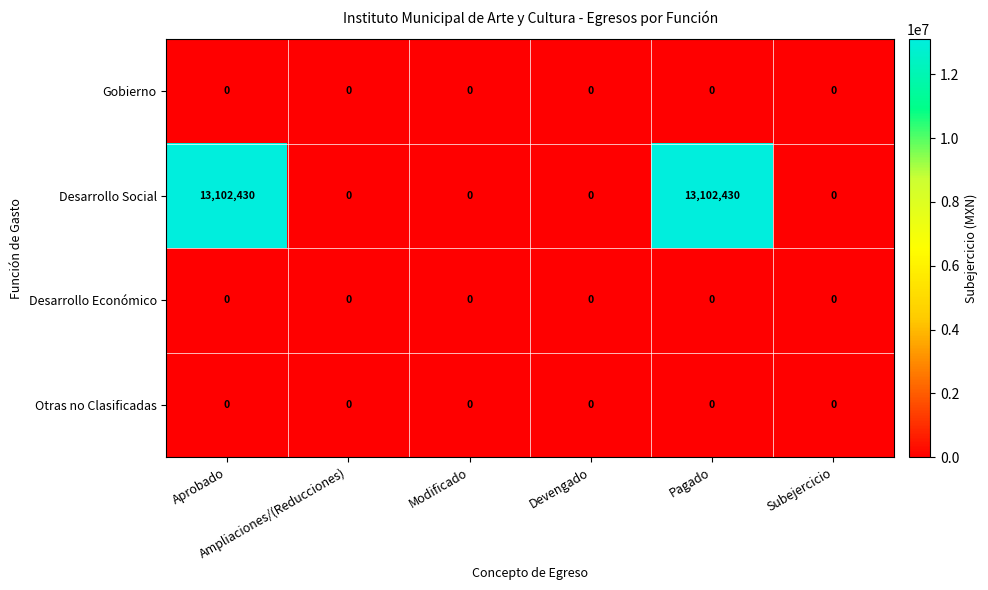

Which series has the largest total across all categories?

Desarrollo Social